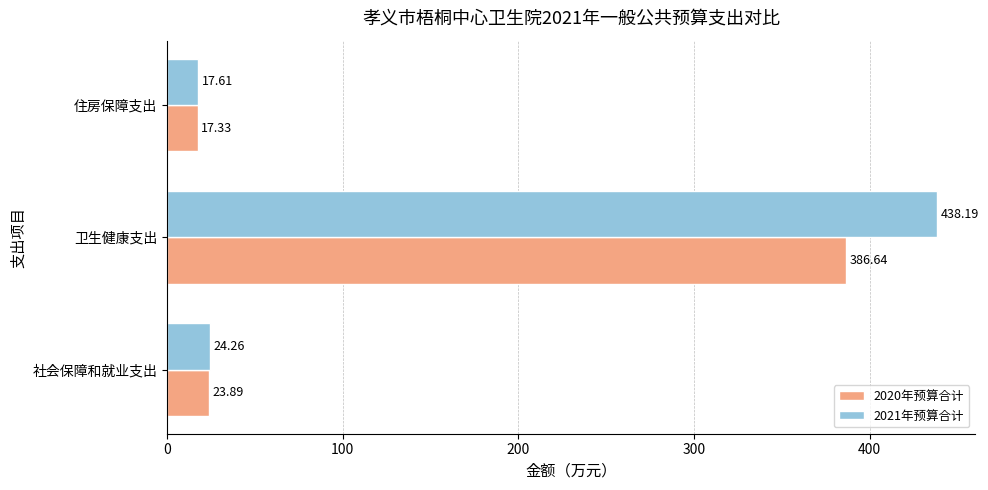

What is the difference between the maximum and minimum values in the 2020年预算合计 series?

369.3